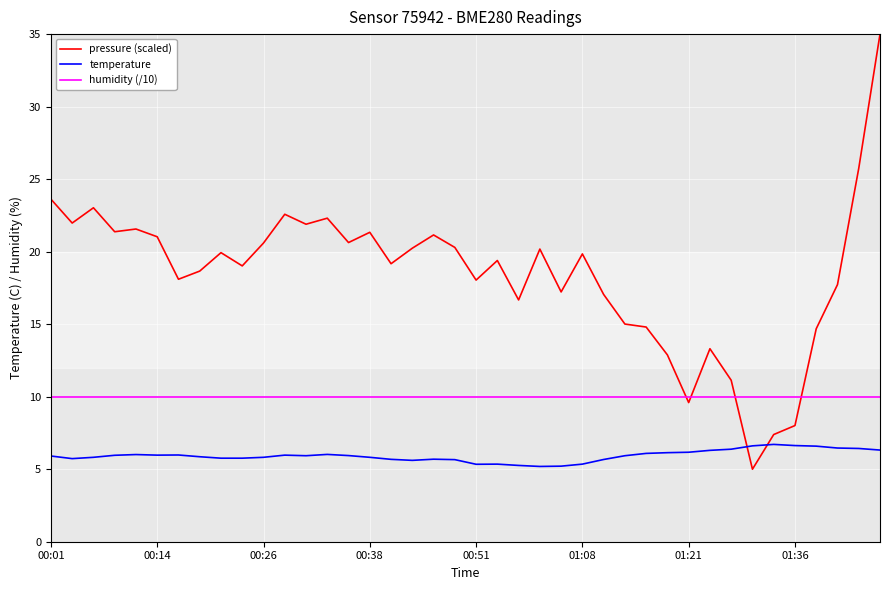

Which series has the largest total across all categories?

pressure (scaled)